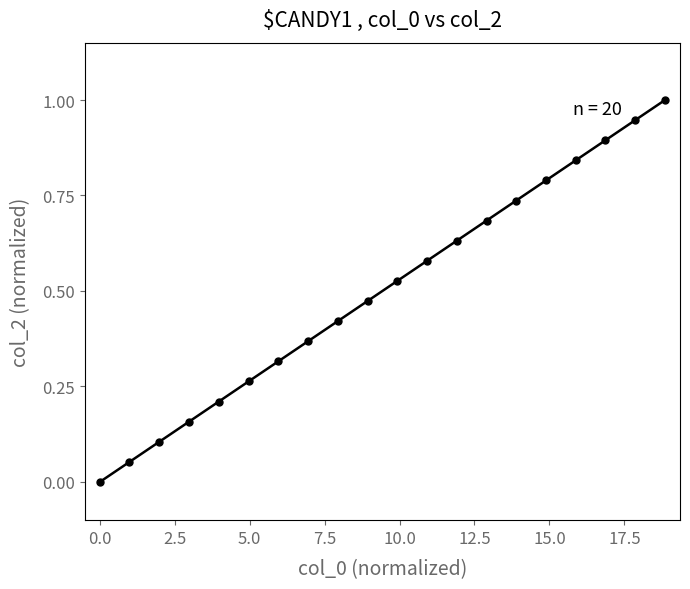

What is the range of Y values (max minus min)?

1.0